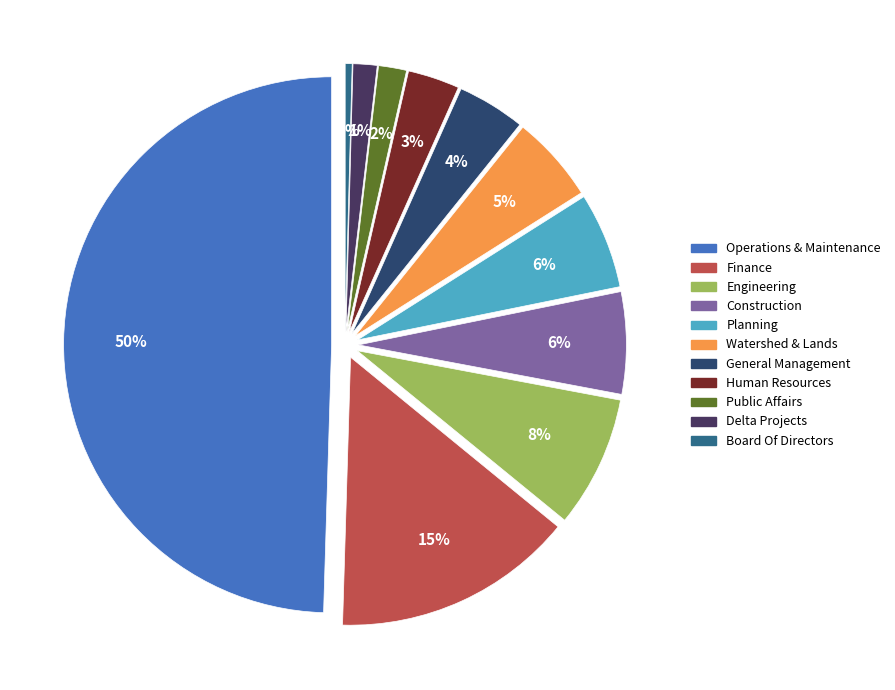

Rank the categories by value from highest to lowest.

Operations & Maintenance, Finance, Engineering, Construction, Planning, Watershed & Lands, General Management, Human Resources, Public Affairs, Delta Projects, Board Of Directors